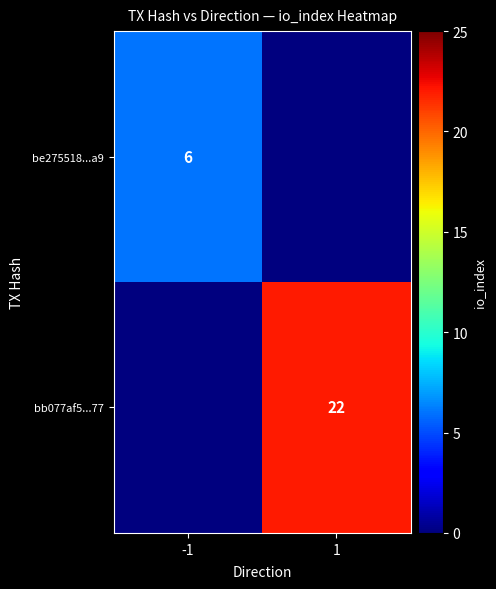

What is the maximum value for bb077af5...77?

22